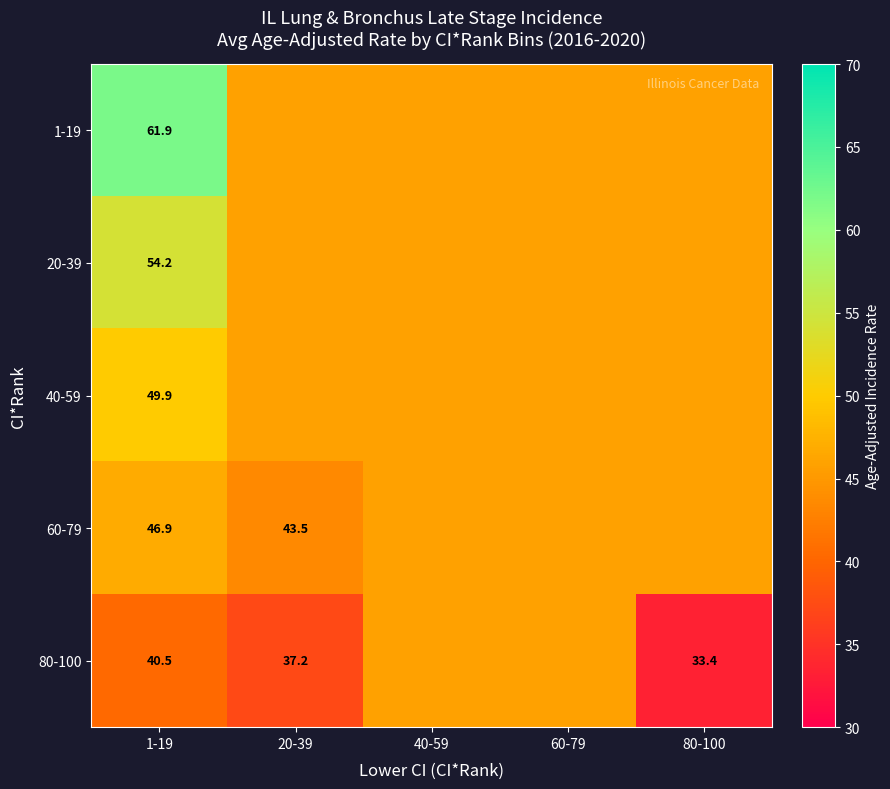

The value of 20-39 at 80-100 is 24.2. True or false?

False